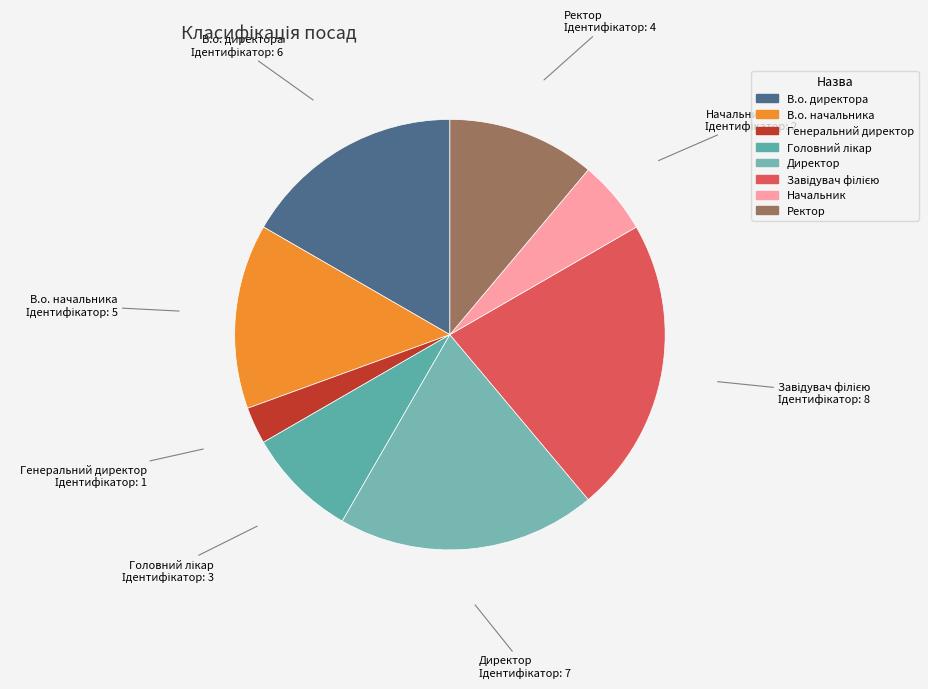

Does any single category account for the majority?

No